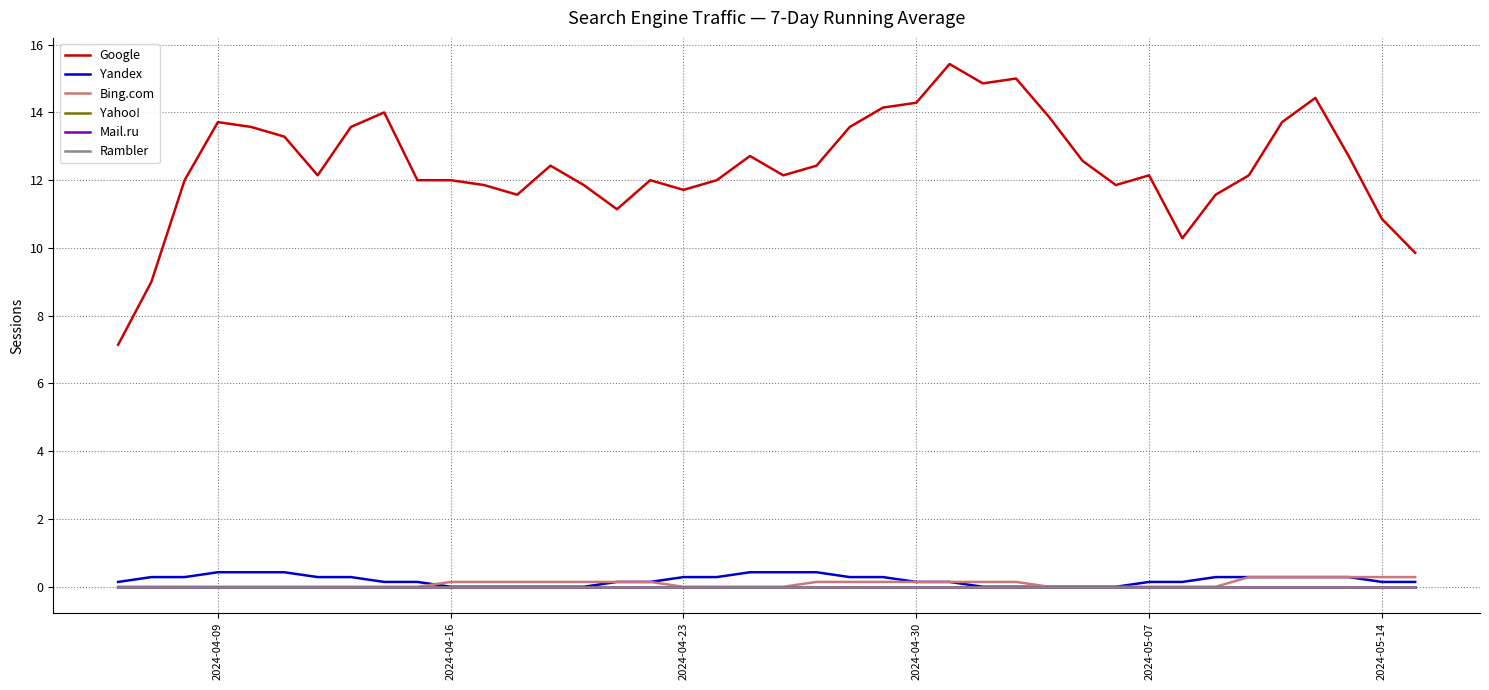

Is this an area chart (filled region under the line)?

No